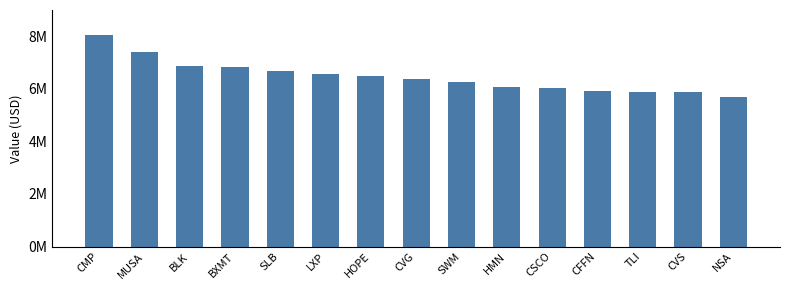

Reading left to right, extract all data points from this chart.

CMP=8040000	MUSA=7416000	BLK=6850000	BXMT=6831000	SLB=6669000	LXP=6567000	HOPE=6473000	CVG=6360000	SWM=6253000	HMN=6087000	CSCO=6047000	CFFN=5927000	TLI=5888000	CVS=5890000	NSA=5682000